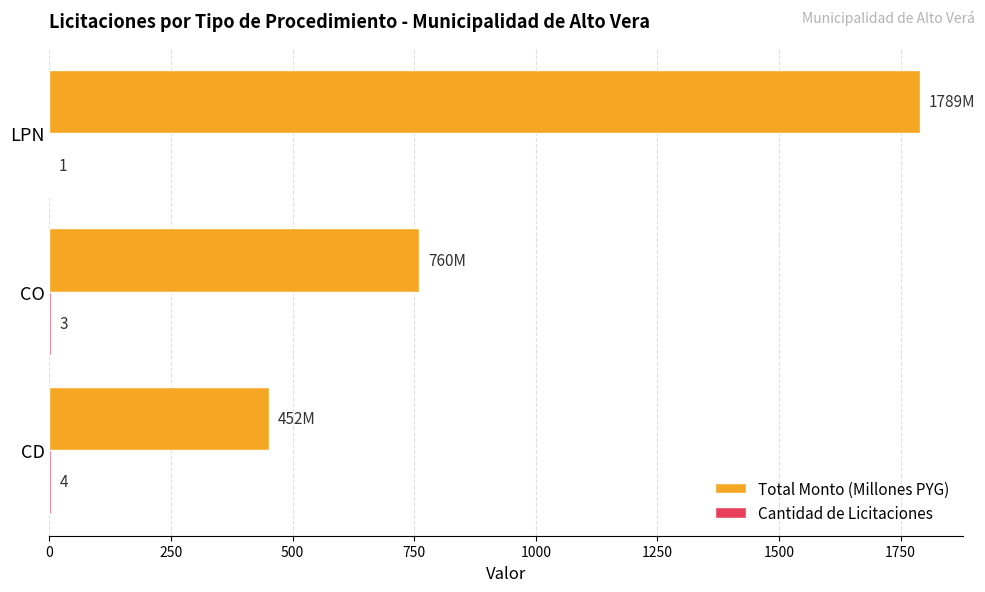

How many categories are shown in the chart?

3